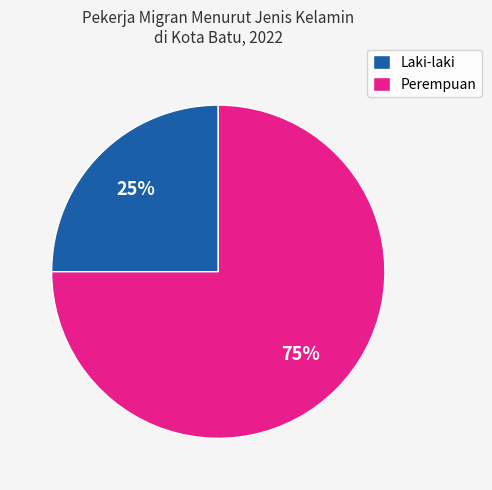

Rank the categories by value from lowest to highest.

Laki-laki, Perempuan